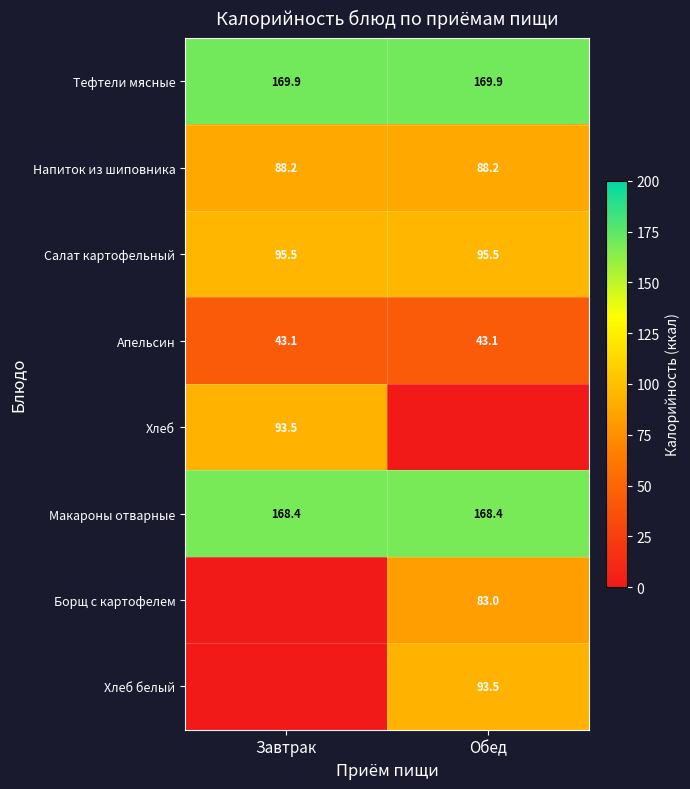

True or false: Салат картофельный has a value of 44.6 at Обед.

False